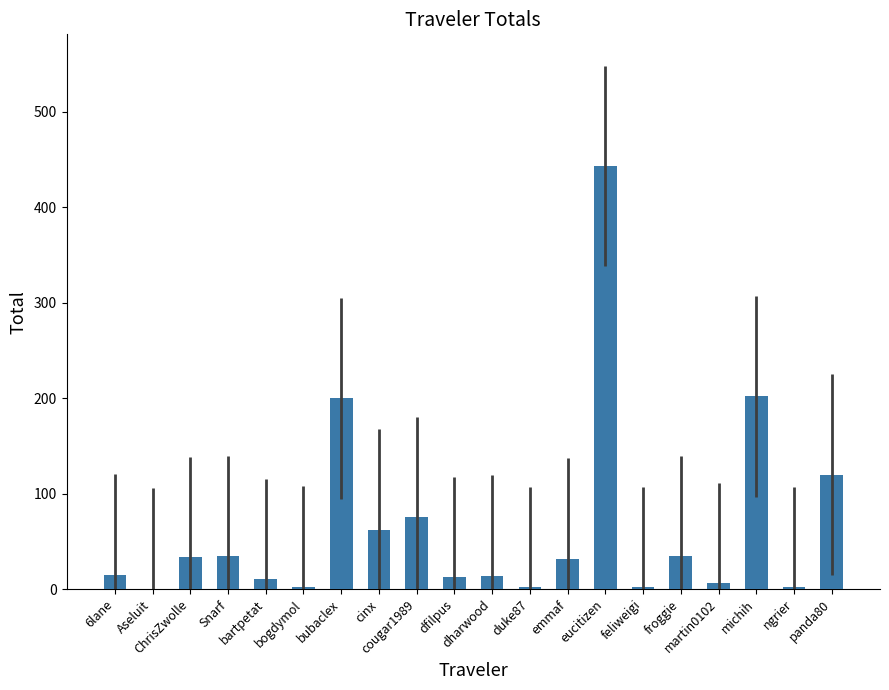

What is the ratio of the value at dharwood to the value at bubaclex?

0.1